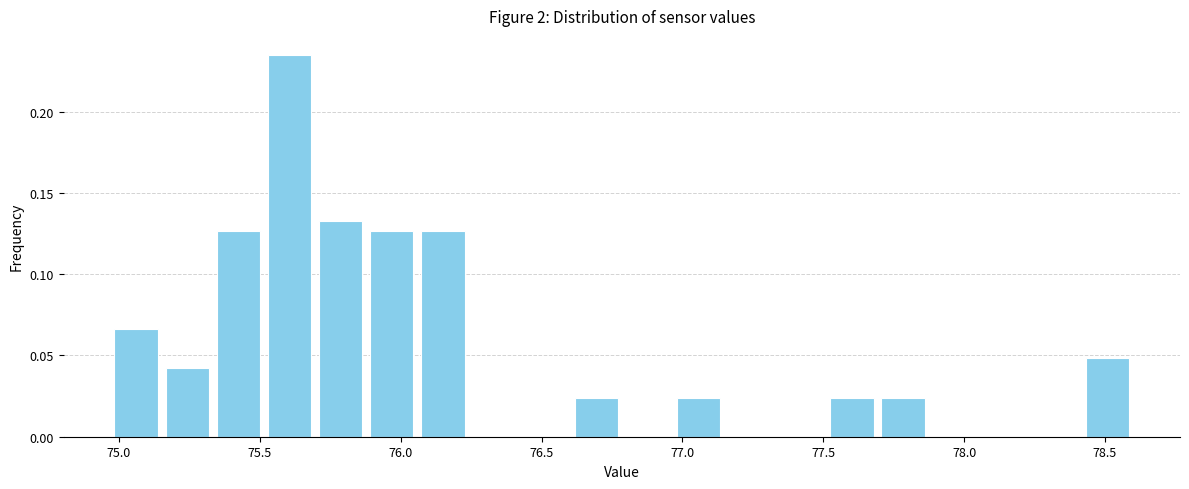

Read against the x-axis, roughly where is the centre of the tallest bar?

75.60